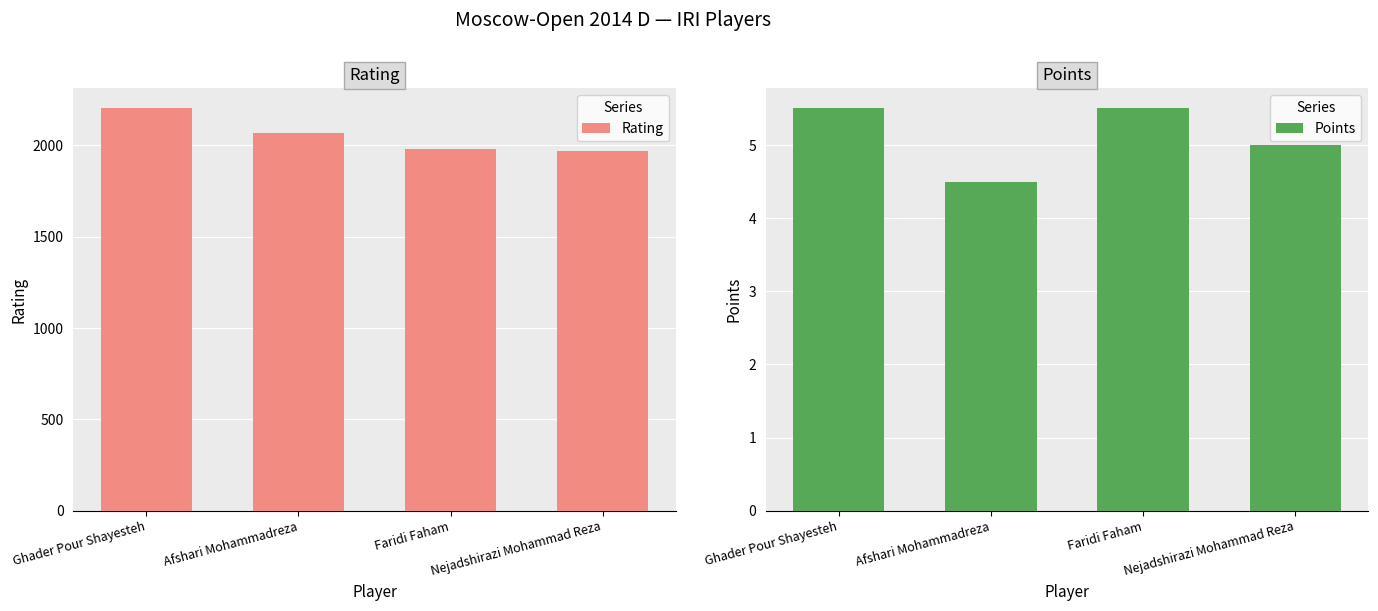

What is the total value across all series at Ghader Pour Shayesteh?

2206.5